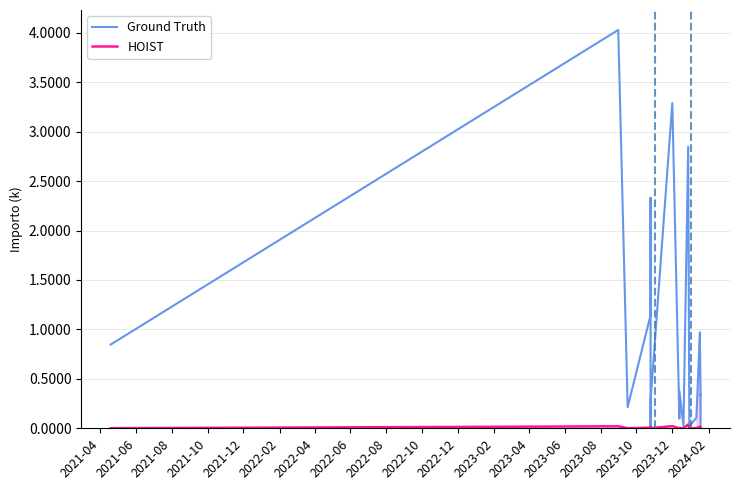

What is the greatest value displayed?

4.0